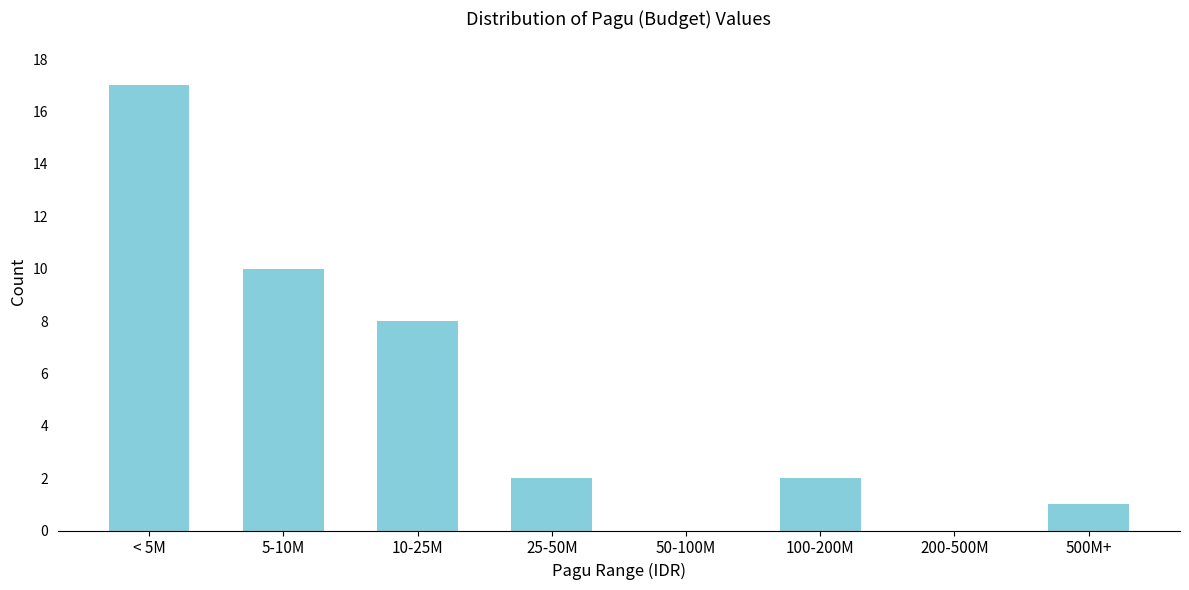

Reading left to right, what are all the values shown in this chart?

< 5M=17	5-10M=10	10-25M=8	25-50M=2	50-100M=0	100-200M=2	200-500M=0	500M+=1